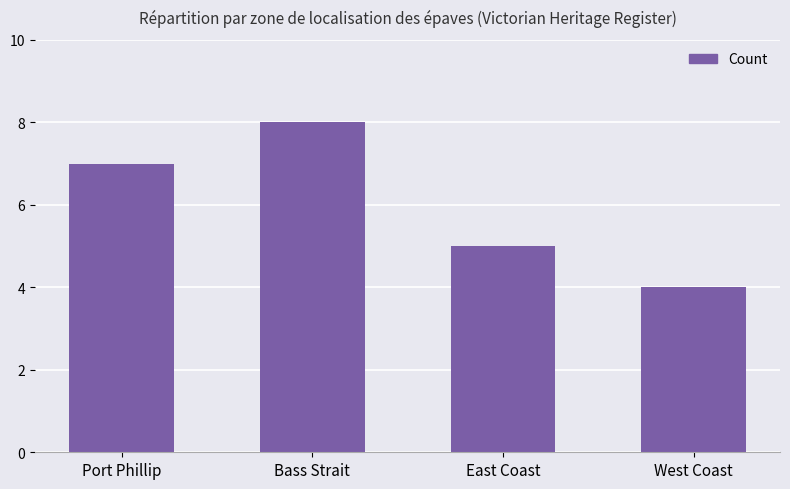

Which category has the lowest value across all series?

West Coast